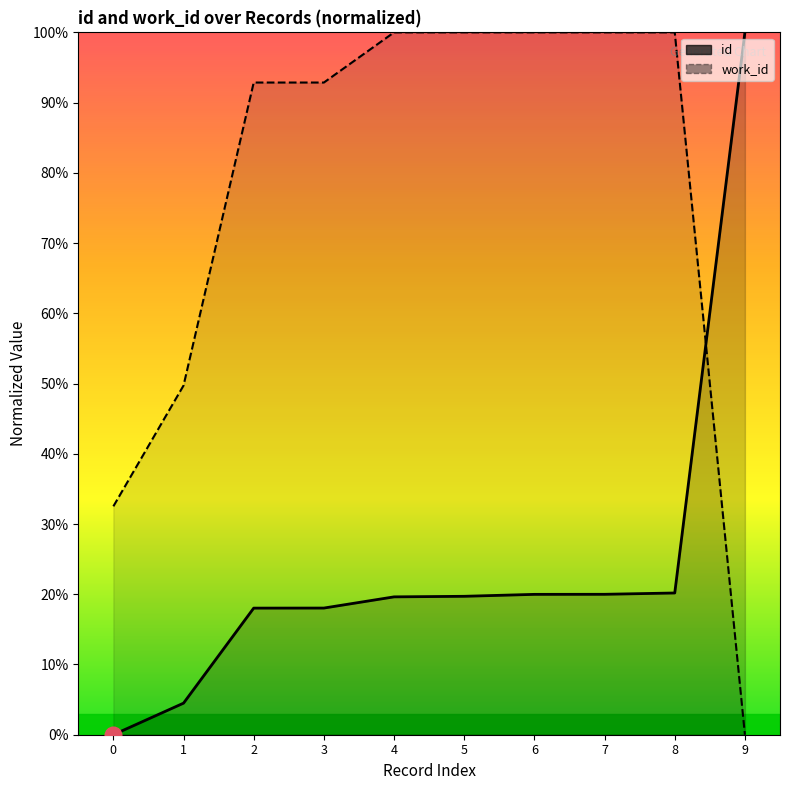

Count the number of data series in this chart.

2